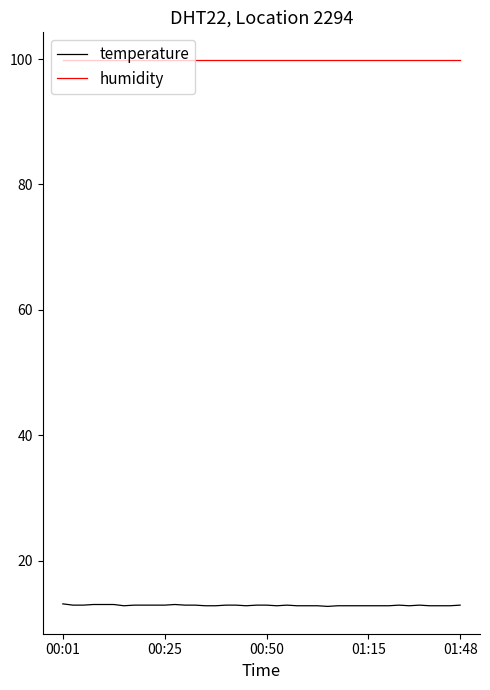

At how many categories does at least one series exceed 77?

40